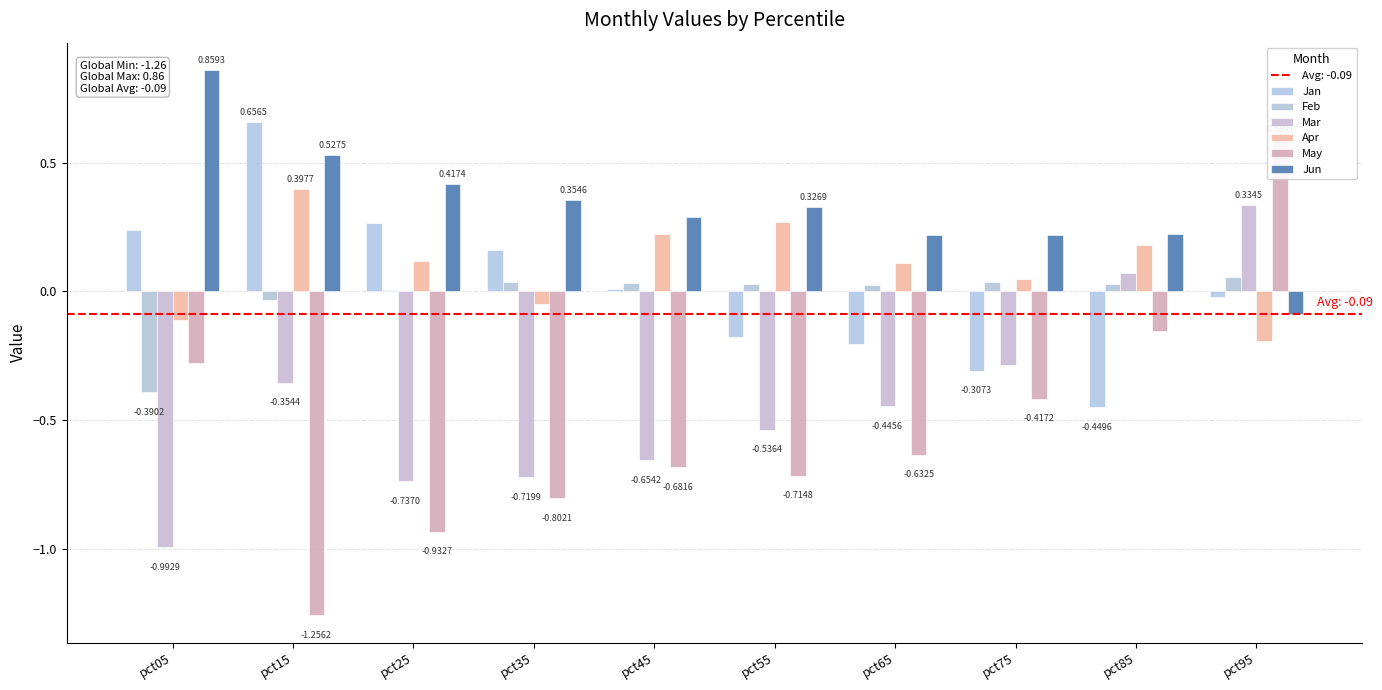

Which series has the largest range (max minus min)?

May